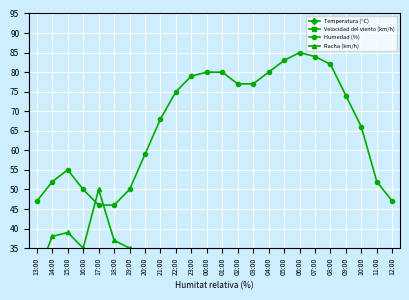

At which label does Velocidad del viento (km/h) first exceed 6?

13:00